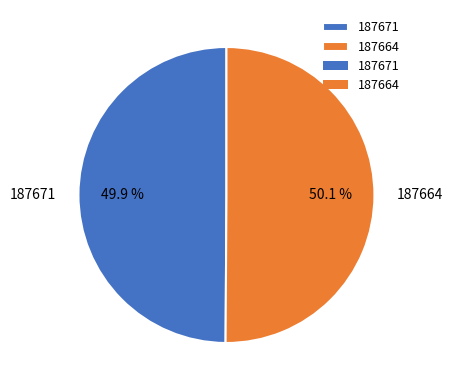

Is there a majority slice in this chart?

Yes